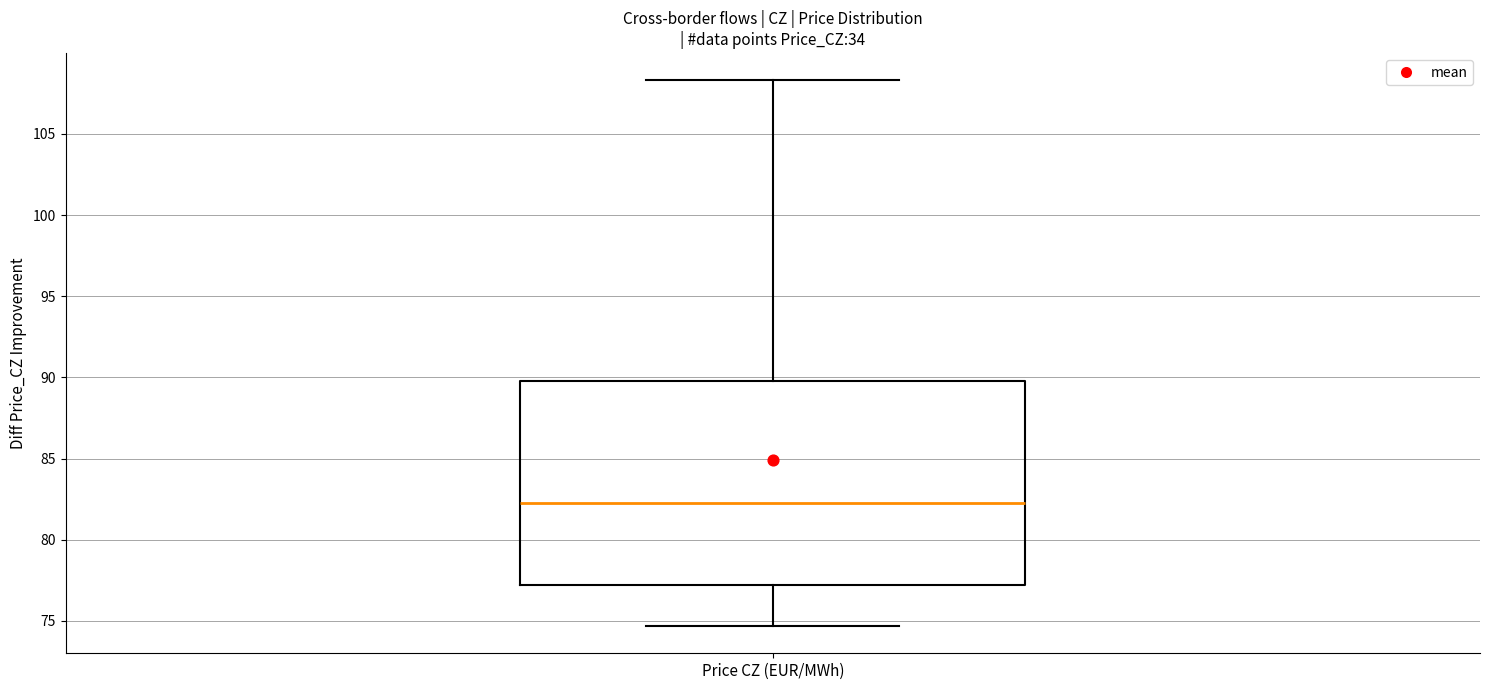

Read this box plot against the y-axis: the position of the median line, the range covered by the box, and the ends of both whiskers. The values are not printed on the chart, so give them approximately, as read against the axis.

median 82.5, box 77.0 to 90.0, whiskers 74.5 to 108.5